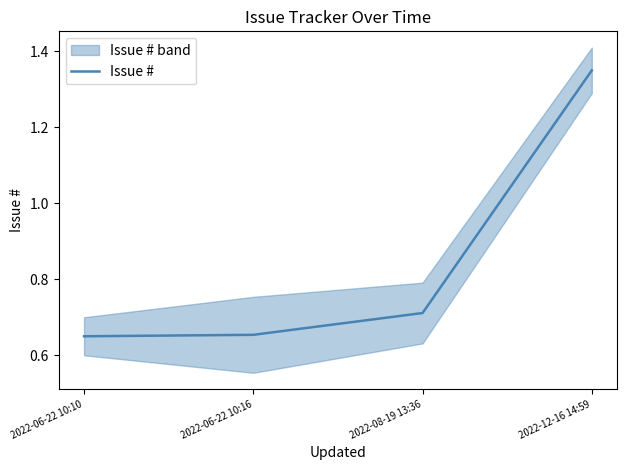

The value at 2022-06-22 10:10 is 0.7. True or false?

True